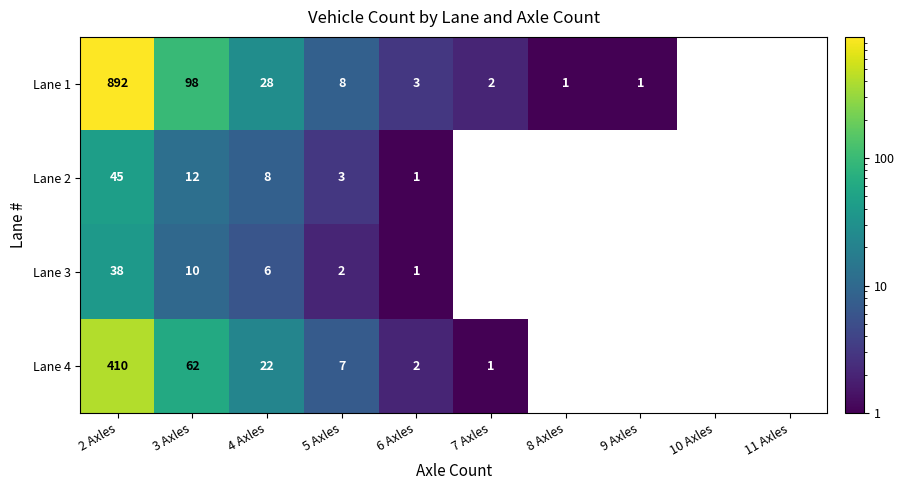

True or false: Lane 1 has a value of 0 at 7 Axles.

False